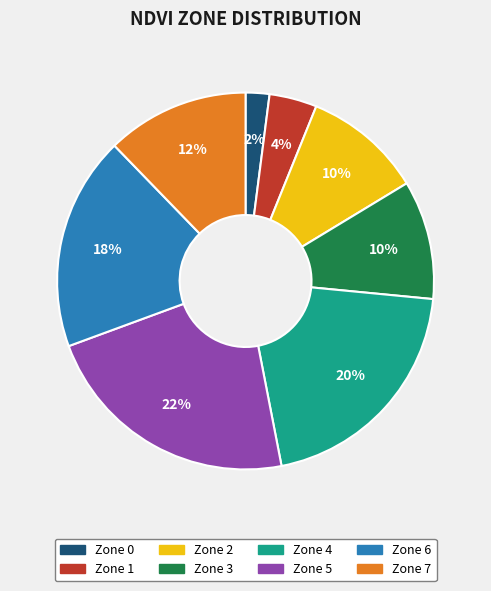

The Zone 1 slice represents 4% of the pie. True or false?

True